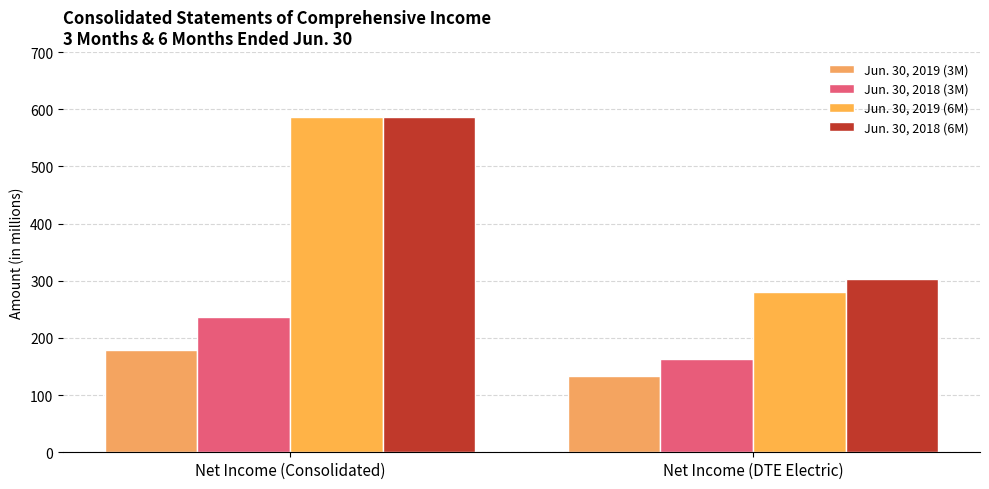

What is the minimum value shown in the chart?

133